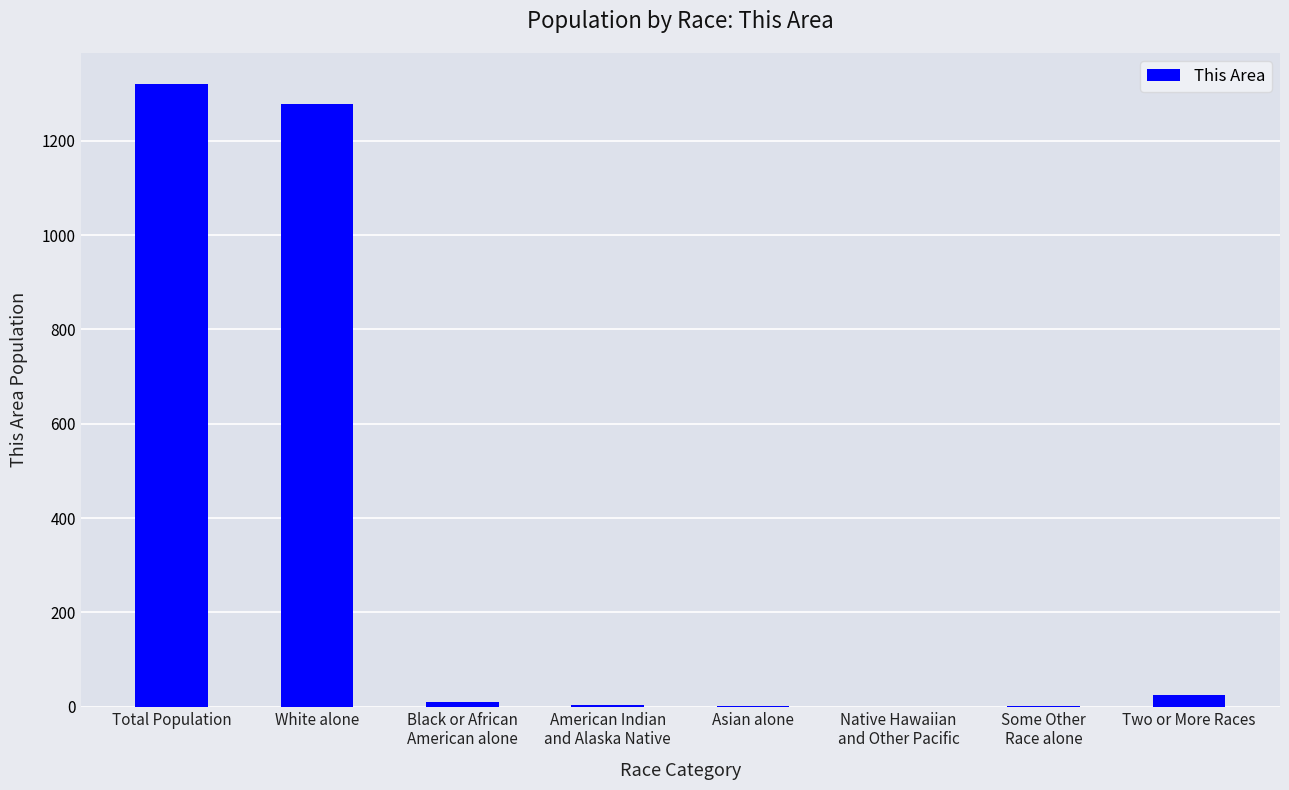

Between White alone and Total Population, which is larger?

Total Population